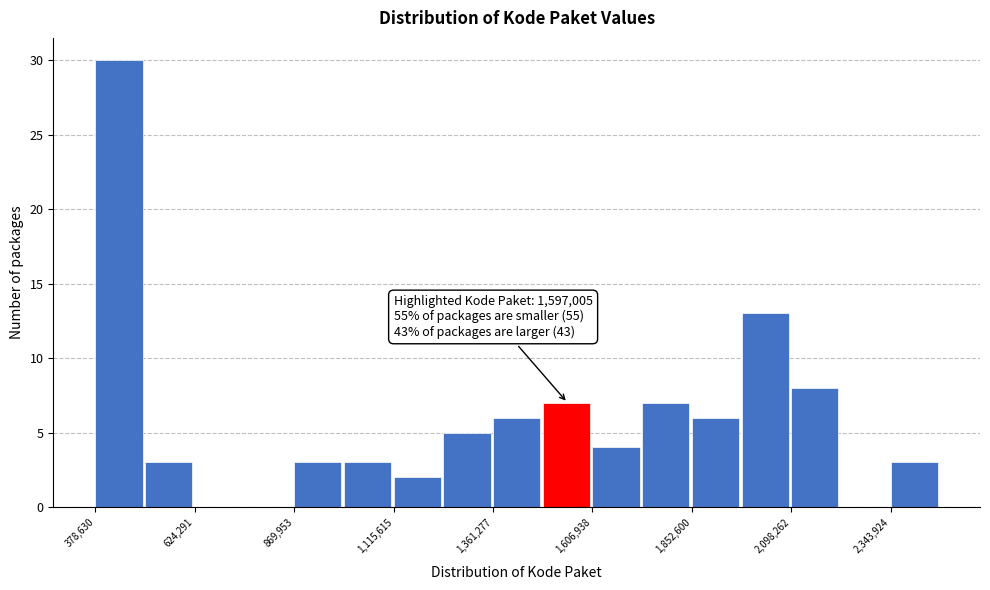

Read against the x-axis, roughly where is the centre of the tallest bar?

450000